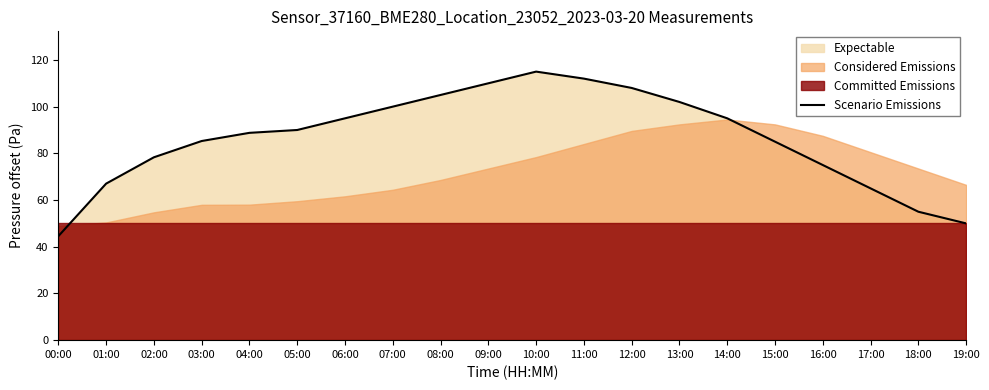

What is the difference between the maximum and minimum values?

70.5